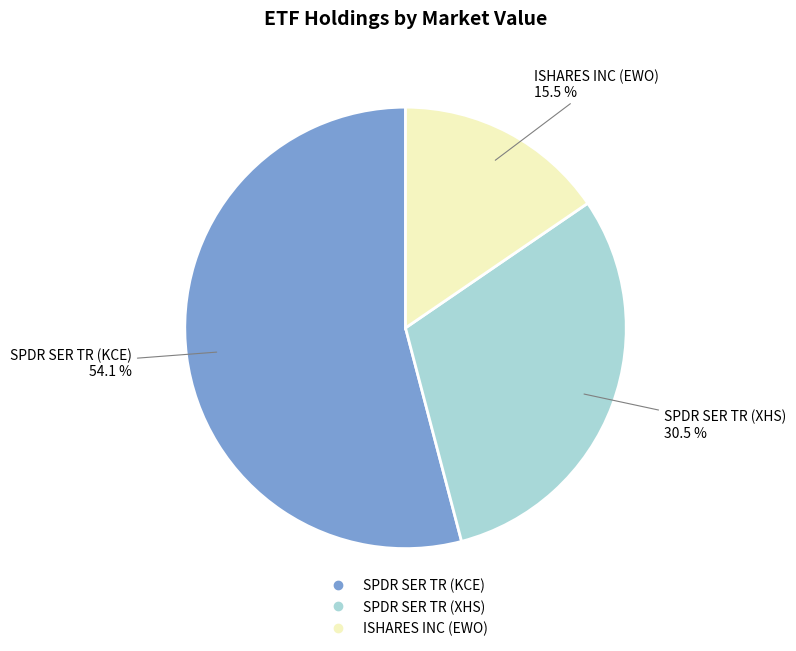

Between ISHARES INC (EWO) and SPDR SER TR (XHS), which is larger?

SPDR SER TR (XHS)